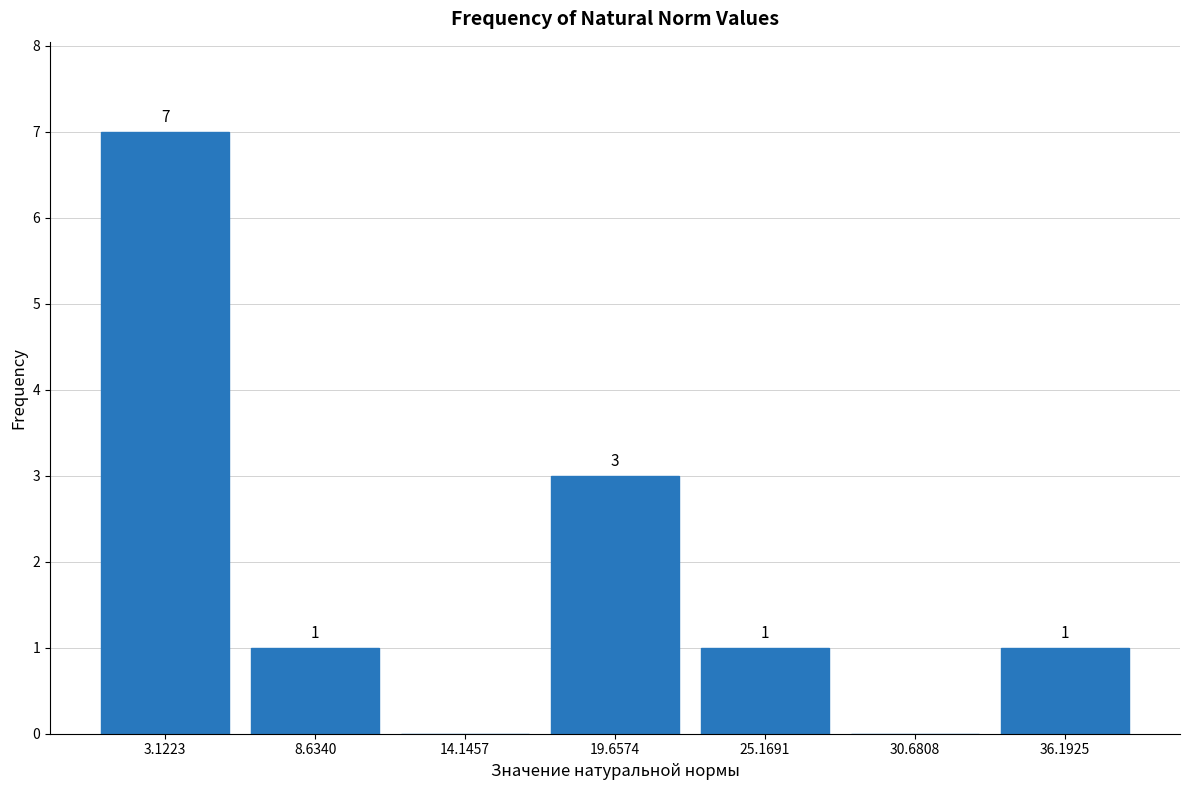

Which range on the x-axis has the tallest bar?

0 to 6